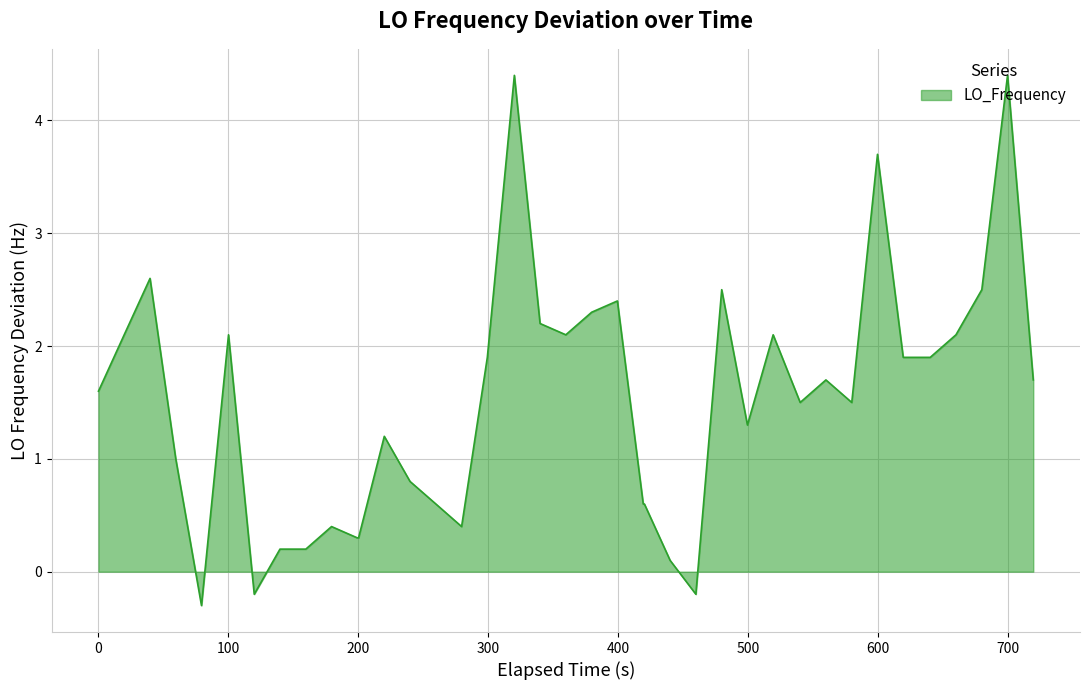

What is the difference between the maximum and minimum values?

4.7